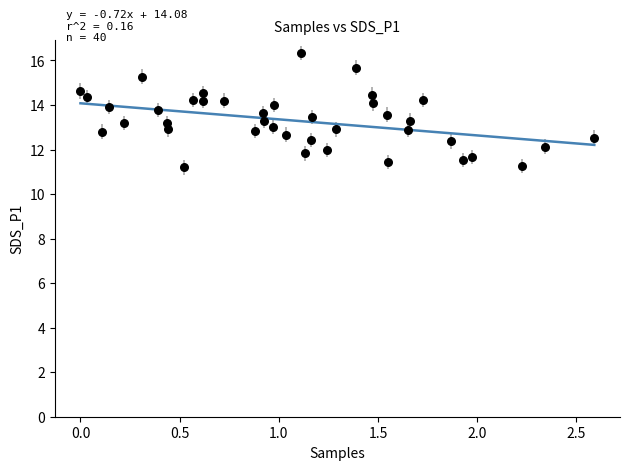

What is the range of Y values (max minus min)?

5.1